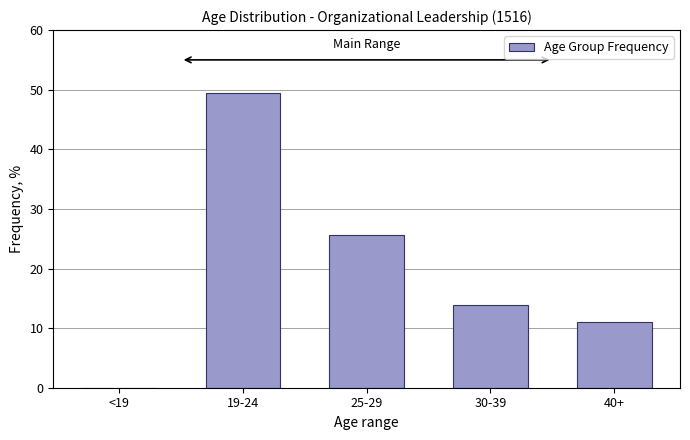

Reading right to left, extract all data points from this chart.

40+=11.0	30-39=14.0	25-29=25.6	19-24=49.4	<19=0.0